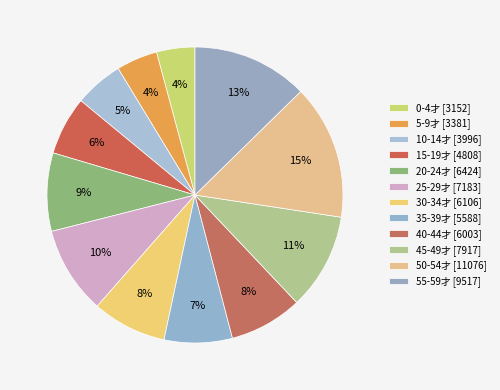

Between 50-54才 and 10-14才, which is larger?

50-54才